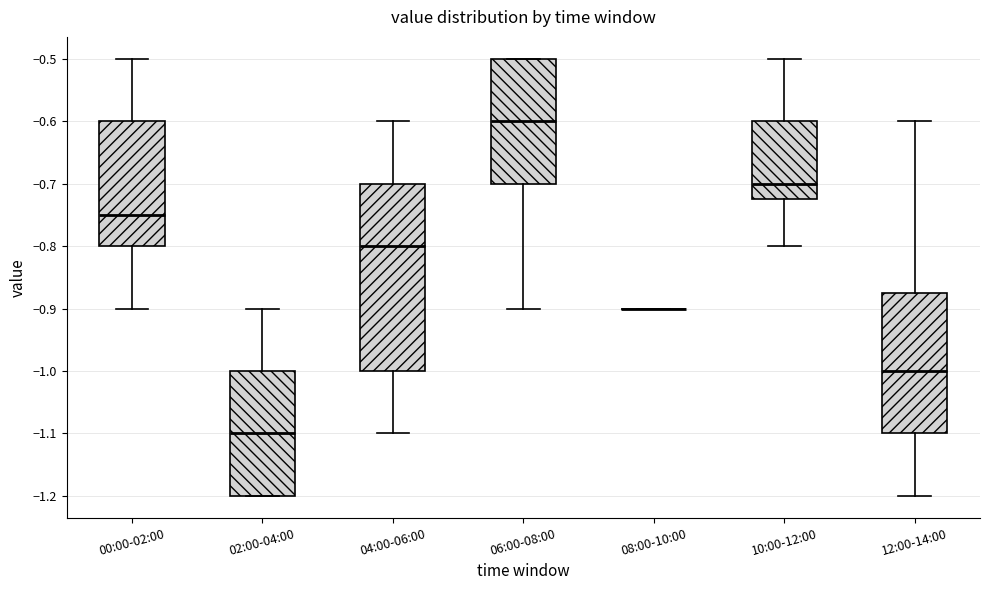

Where is the lower edge of the box for 10:00-12:00 on the y-axis? The values are not printed on the chart, so give them approximately, as read against the axis.

-0.72